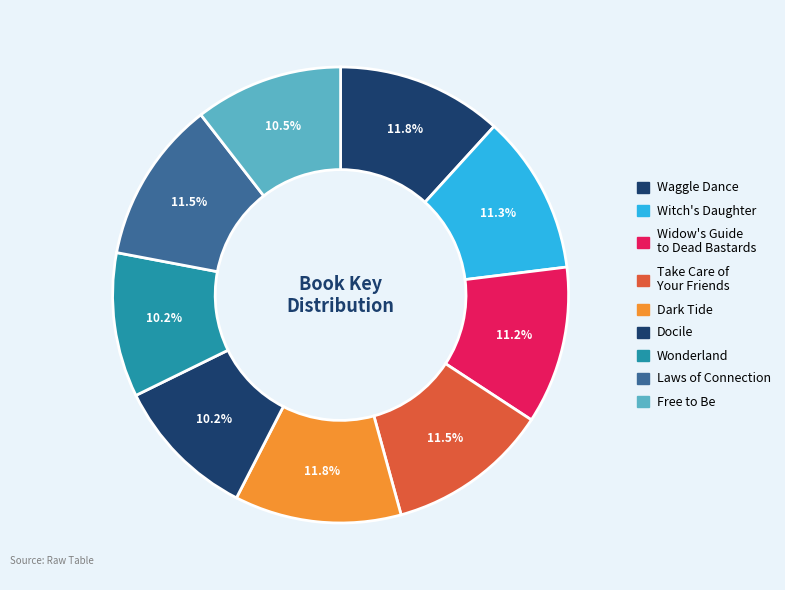

Rank the categories by value from lowest to highest.

Docile, Wonderland, Free to Be, Widow's Guide to Dead Bastards, Witch's Daughter, Take Care of Your Friends, Laws of Connection, Waggle Dance, Dark Tide